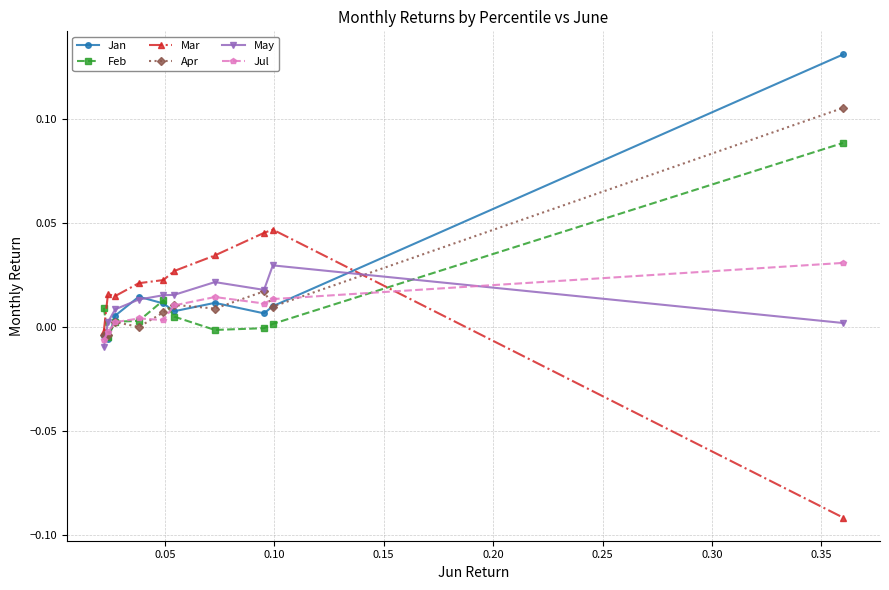

How many times do Jul and May cross each other?

2